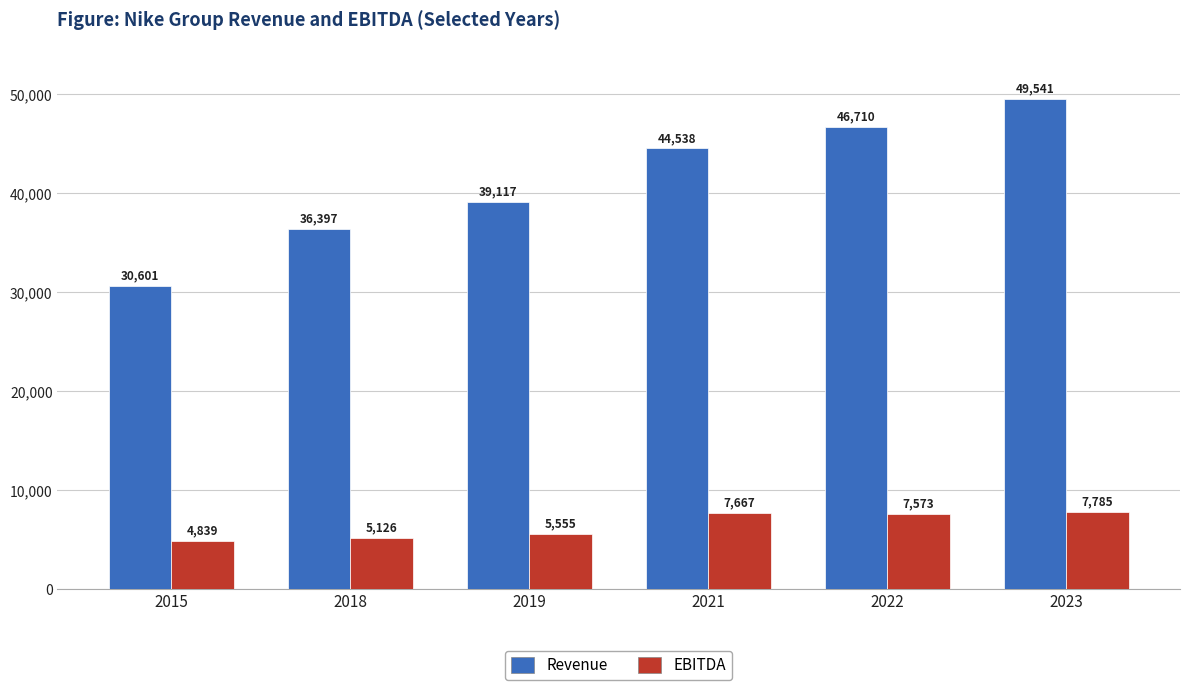

Read the EBITDA value at 2023.

7785.0